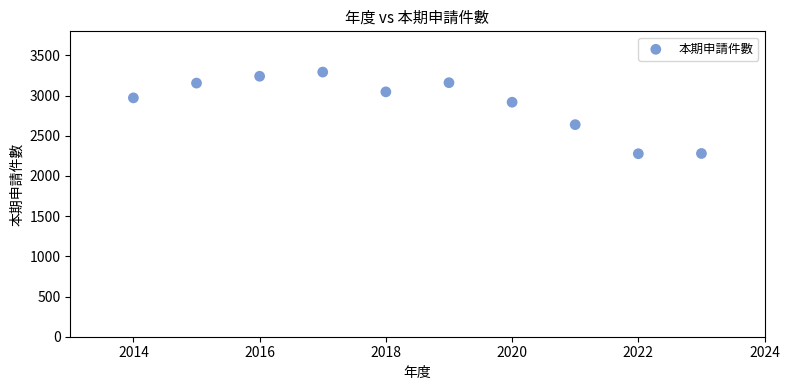

What is the range of Y values (max minus min)?

1016